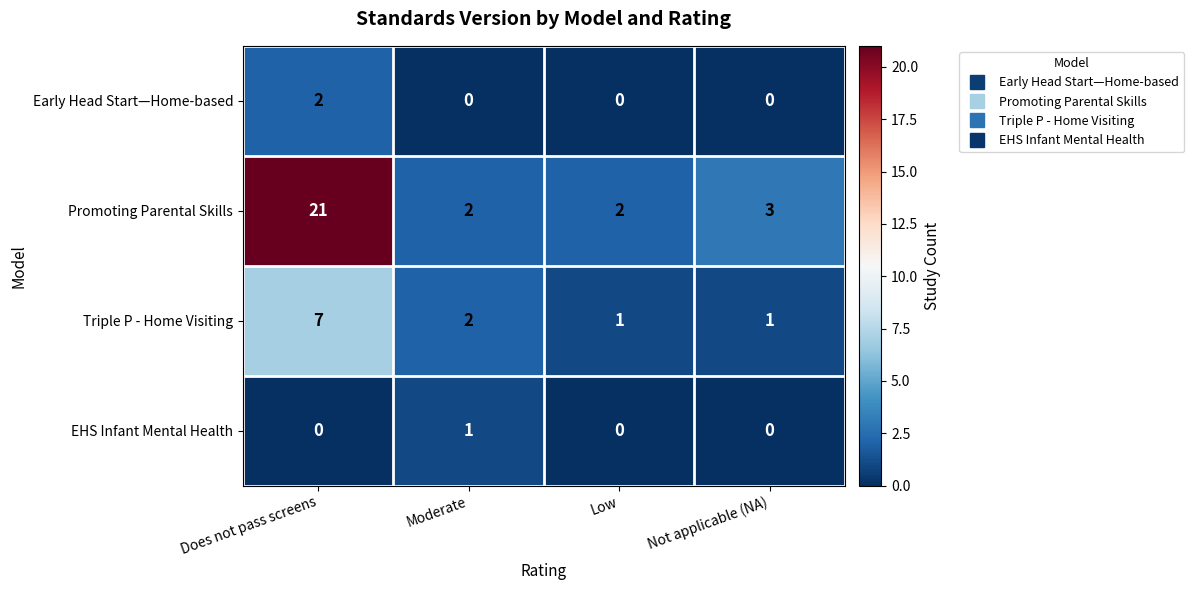

True or false: Triple P - Home Visiting has a value of 7 at Does not pass screens.

True